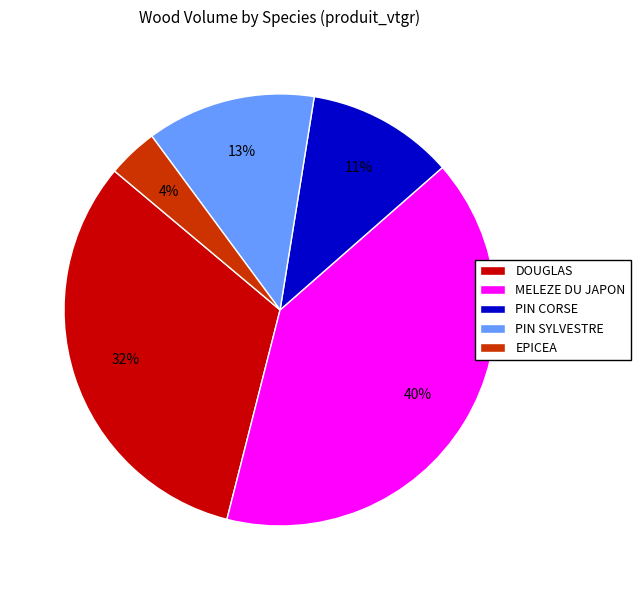

How many segments does this pie chart have?

5